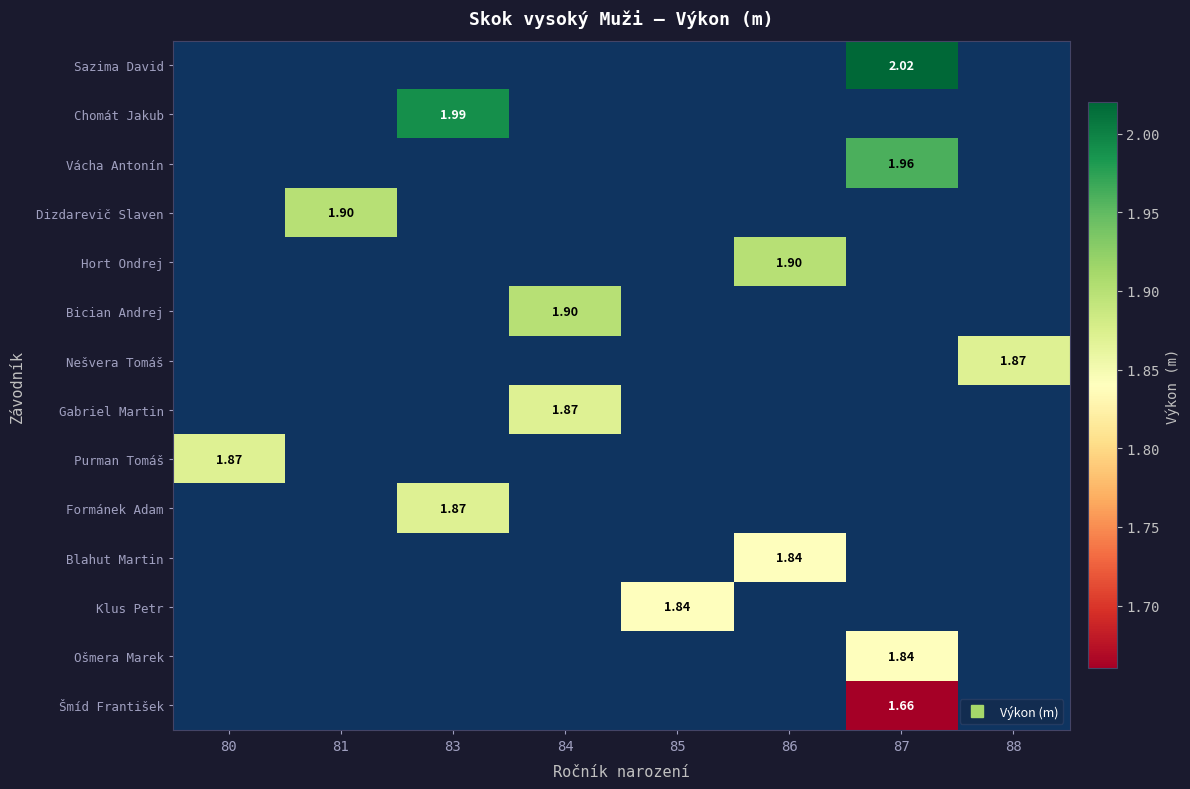

How many data points does each series have?

8